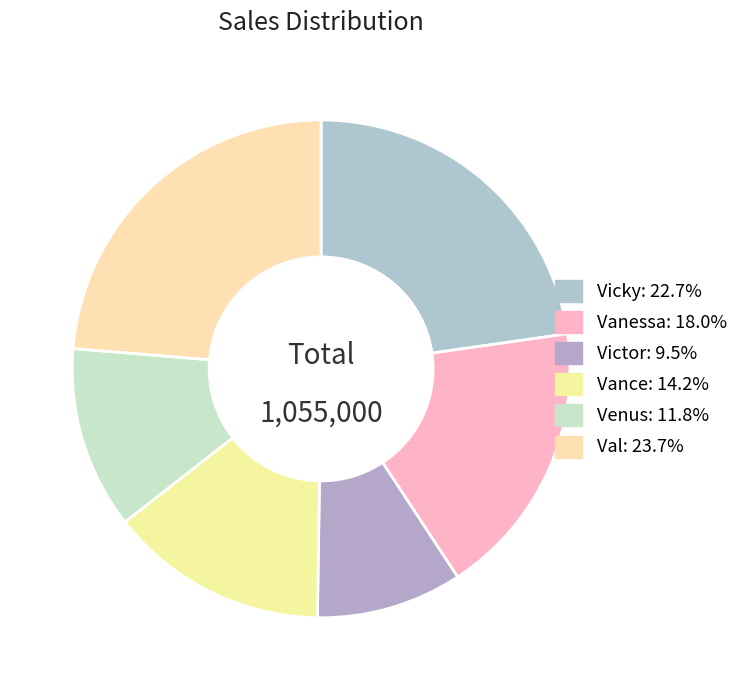

How many slices are in this pie chart?

6